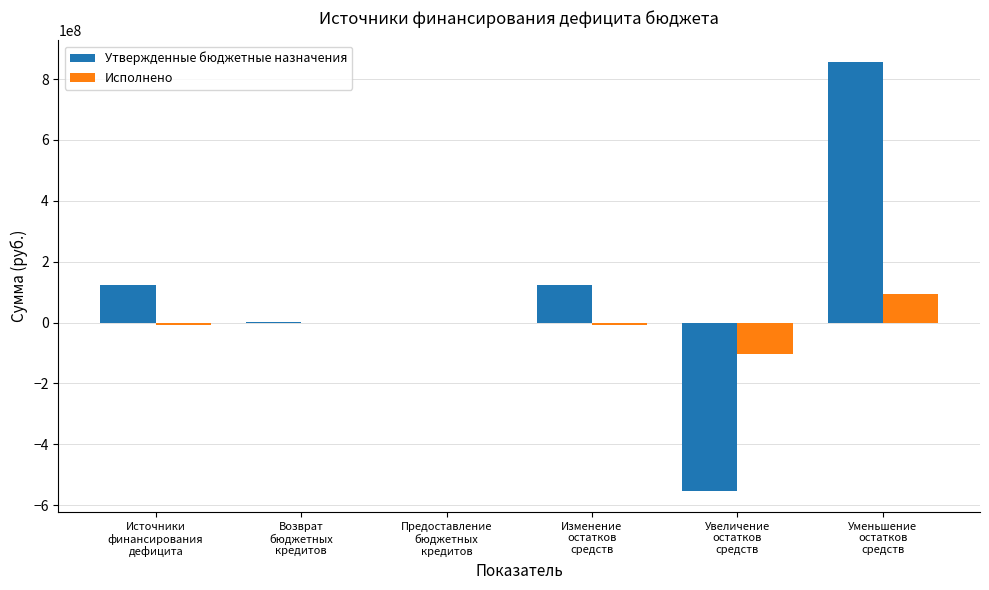

What is the sum of all Утвержденные бюджетные назначения values?

552746837.2